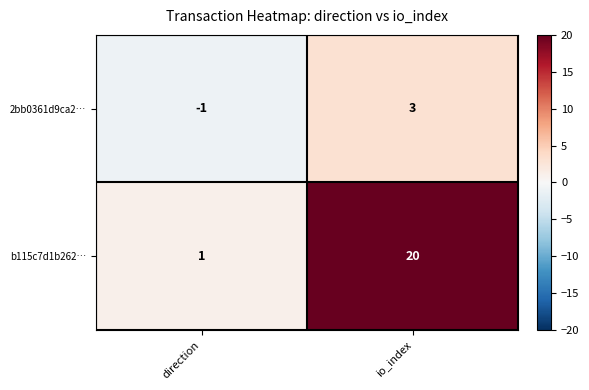

How many data points does each series have?

2